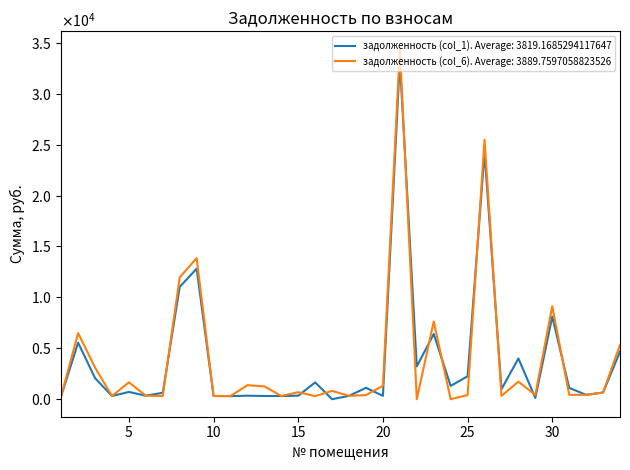

What are all the series names shown in the legend?

задолженность (col_1). Average: 3819.1685294117647, задолженность (col_6). Average: 3889.7597058823526